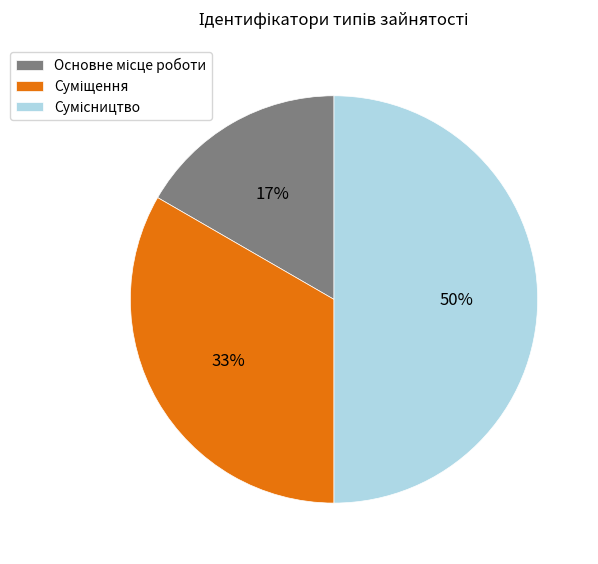

How many segments does this pie chart have?

3